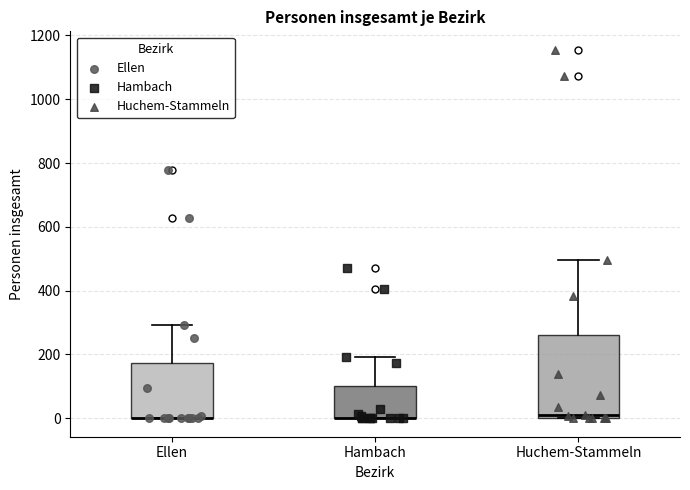

Where does the upper whisker of the box for Hambach end on the y-axis? The values are not printed on the chart, so give them approximately, as read against the axis.

200